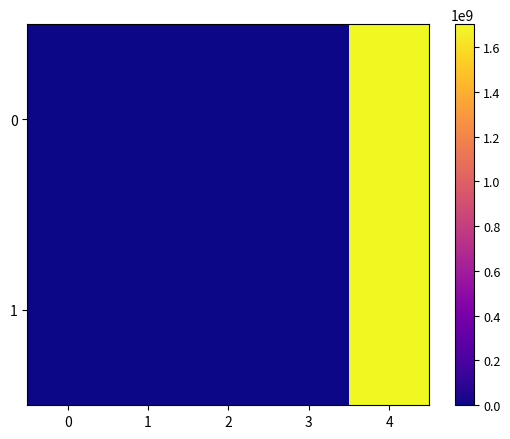

How many categories are shown in the chart?

5